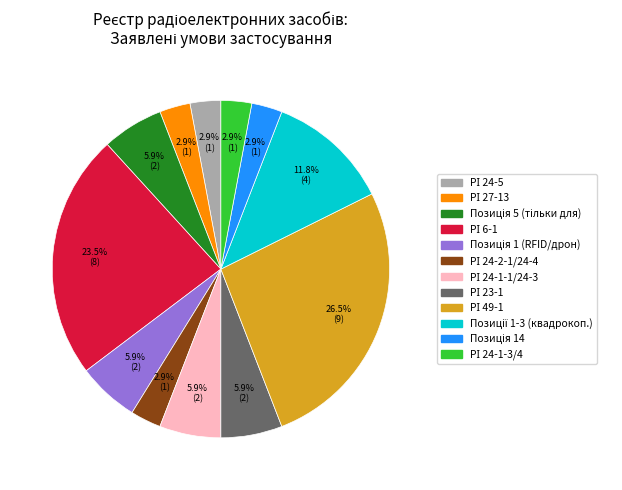

Is there any slice that represents more than half of the pie?

No